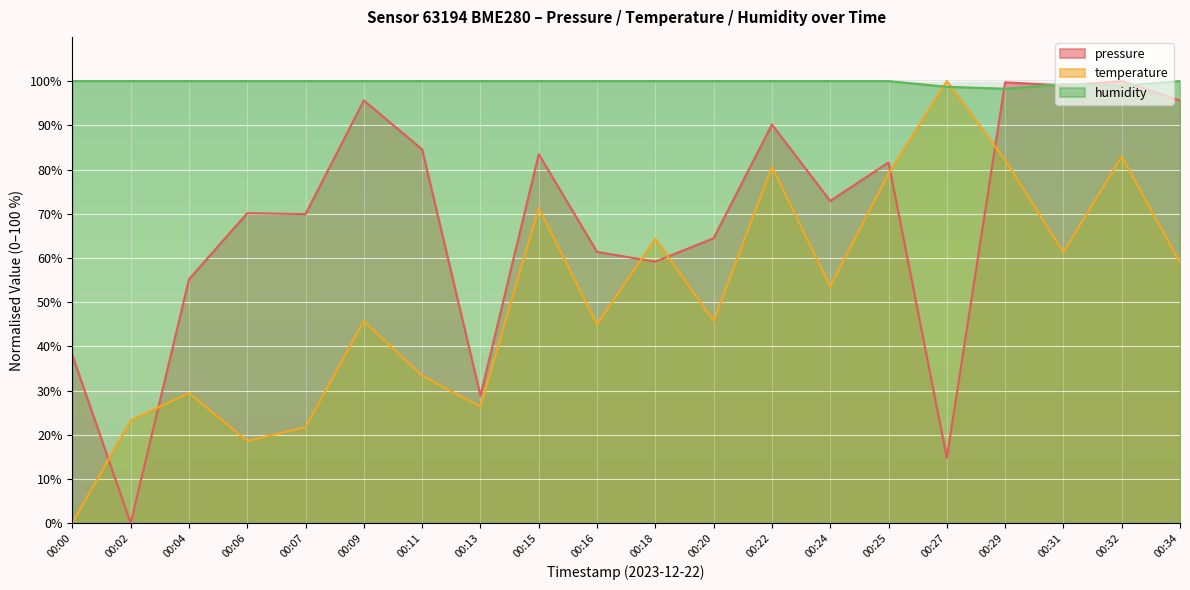

How many positive values does the pressure series have?

19